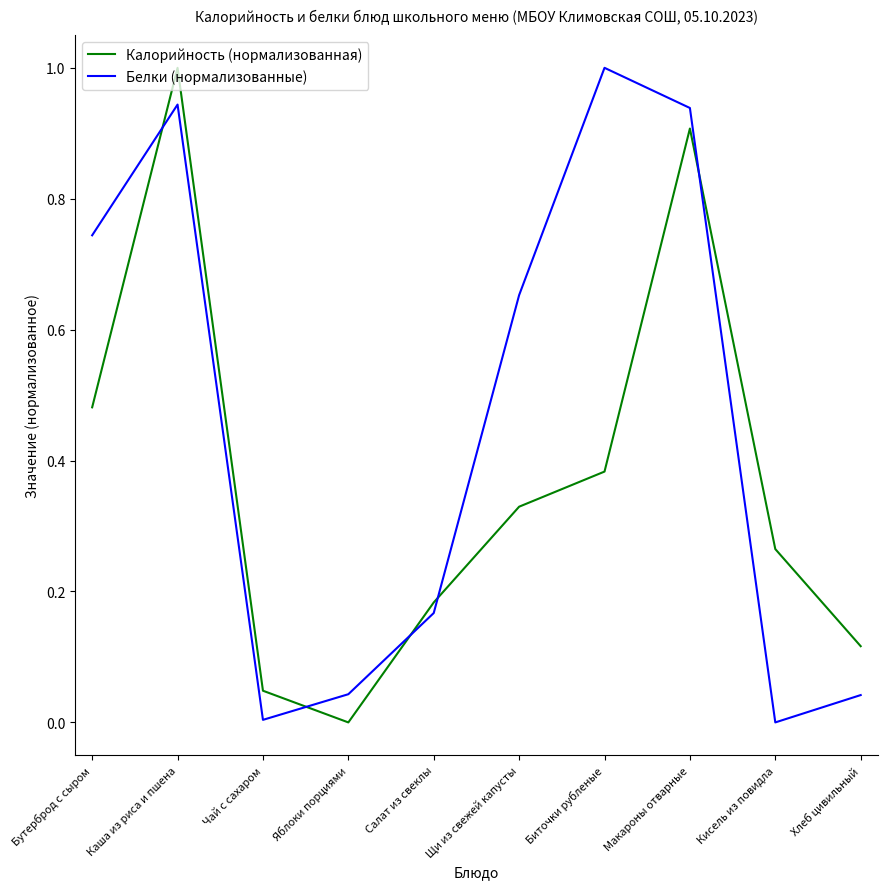

Rank the series by their average value, from highest to lowest.

Белки (нормализованные), Калорийность (нормализованная)